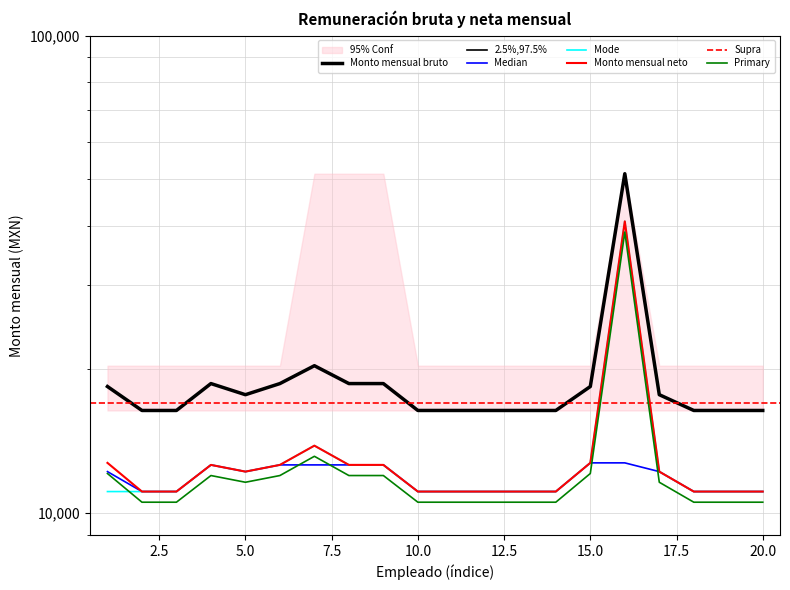

Which category has the highest value in the Neto median series?

15